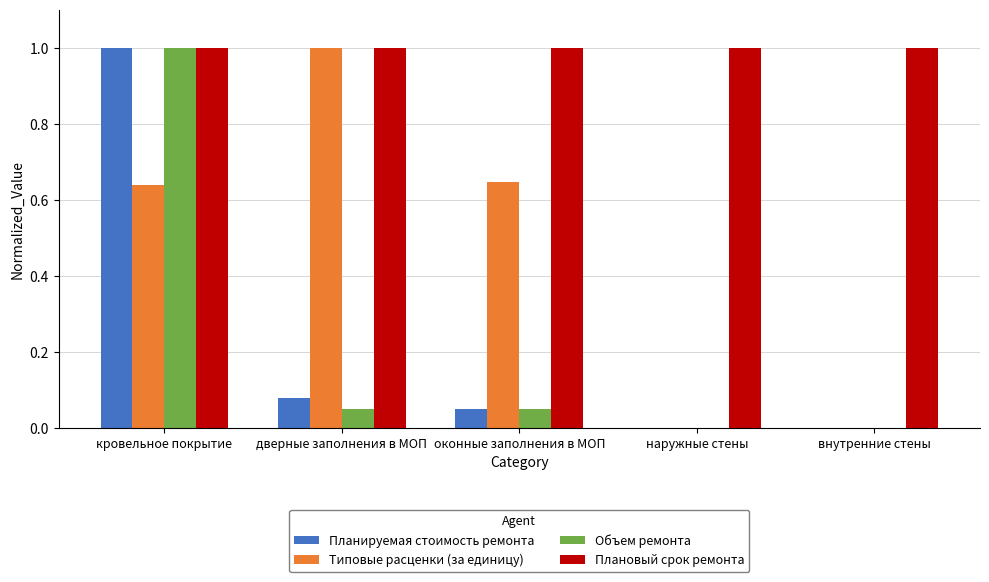

Between оконные заполнения в МОП and внутренние стены, which series saw the biggest shift?

Типовые расценки (за единицу)